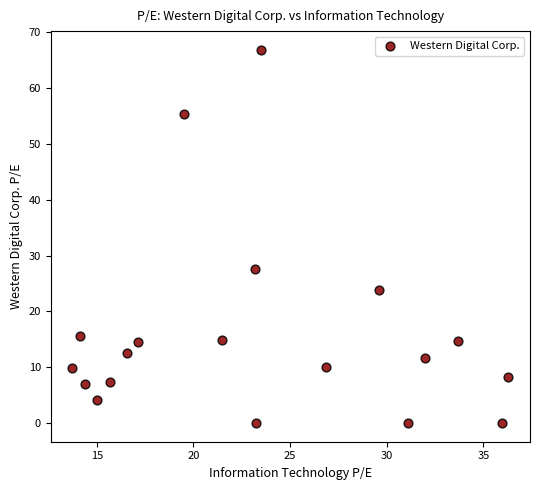

What is the range of X values (max minus min)?

22.5